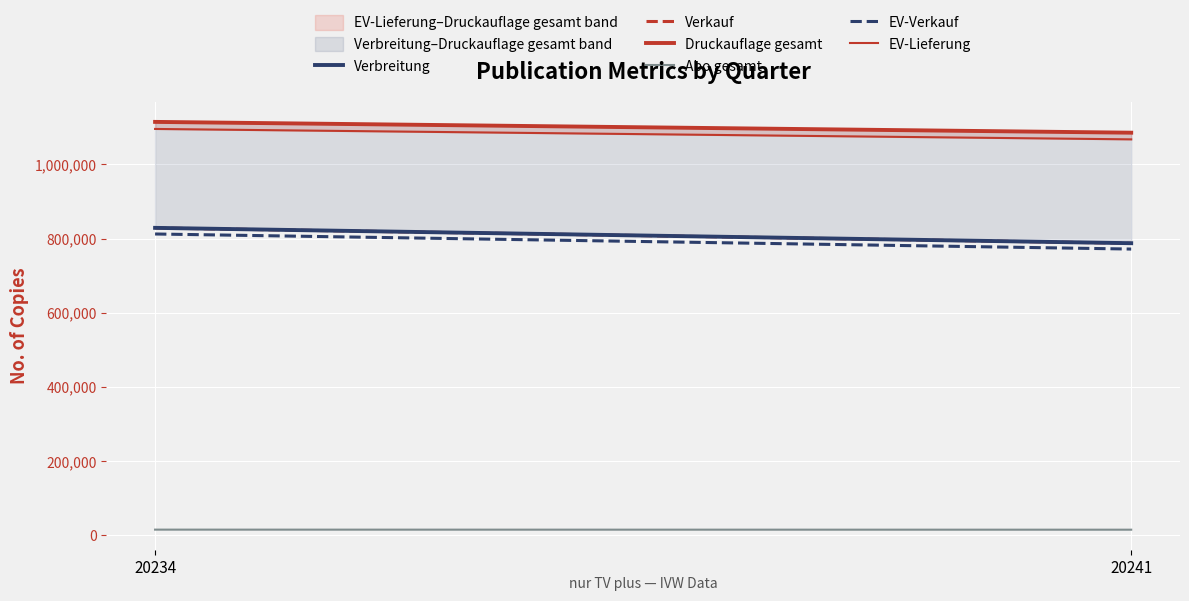

Reading right to left, extract all data points from this chart.

Verbreitung: 787496	828879
Verkauf: 787247	828623
Druckauflage gesamt: 1085488	1114617
Abo gesamt: 14974	15133
EV-Verkauf: 771709	812348
EV-Lieferung: 1067522	1095592